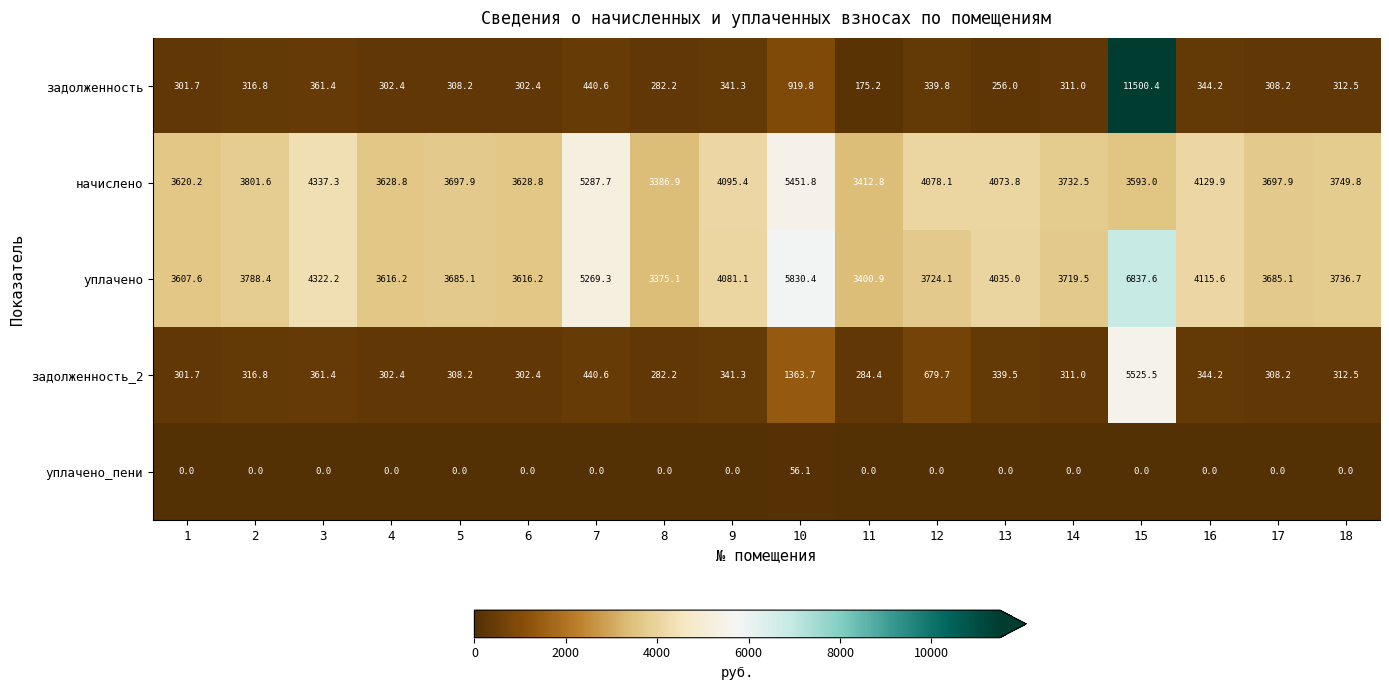

Is it true that уплачено equals 5115.6 at 1?

False